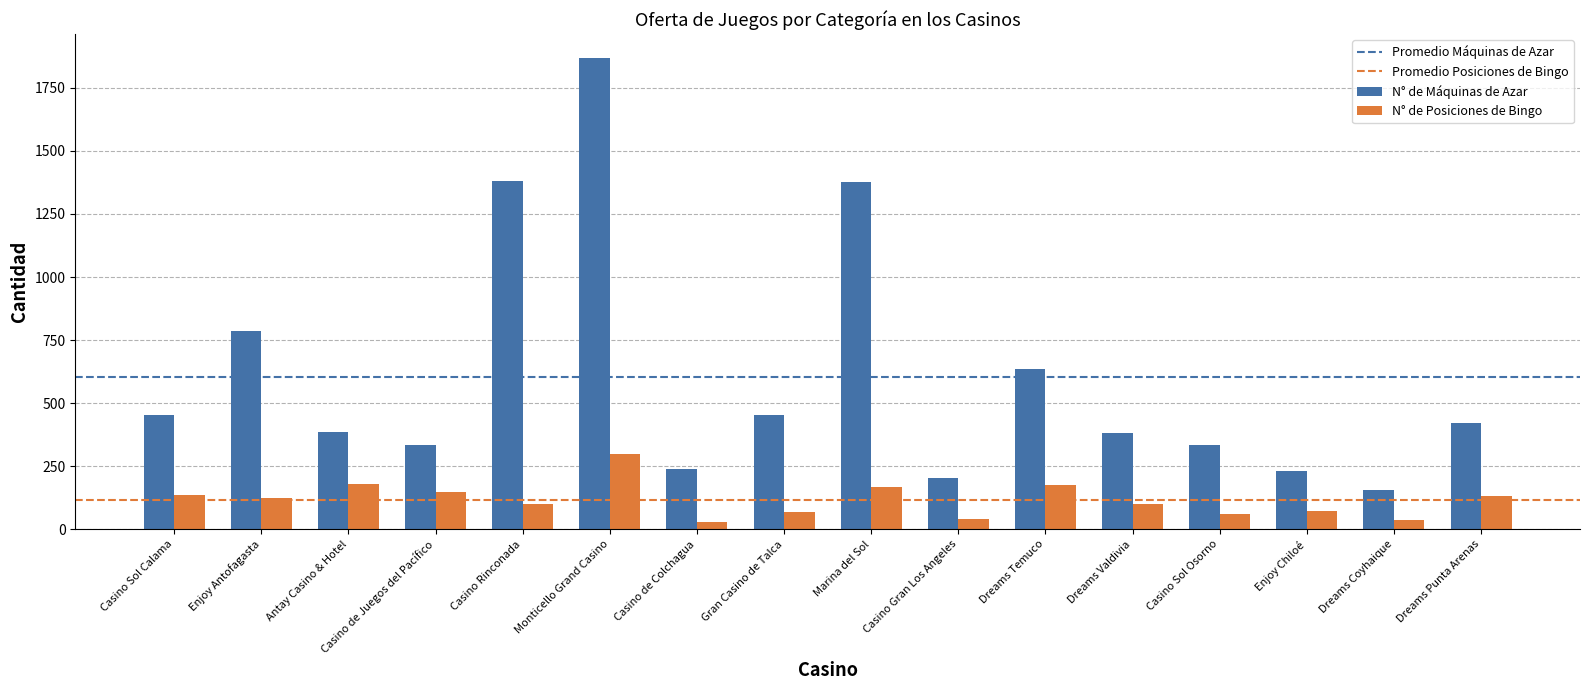

How many data points in N° de Posiciones de Bingo are less than 124?

8